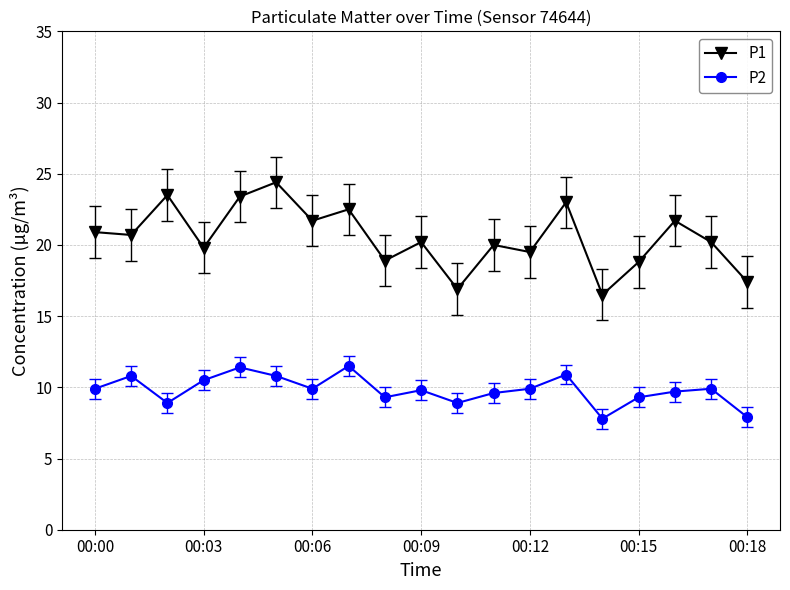

Rank the series by their average value, from lowest to highest.

P2, P1